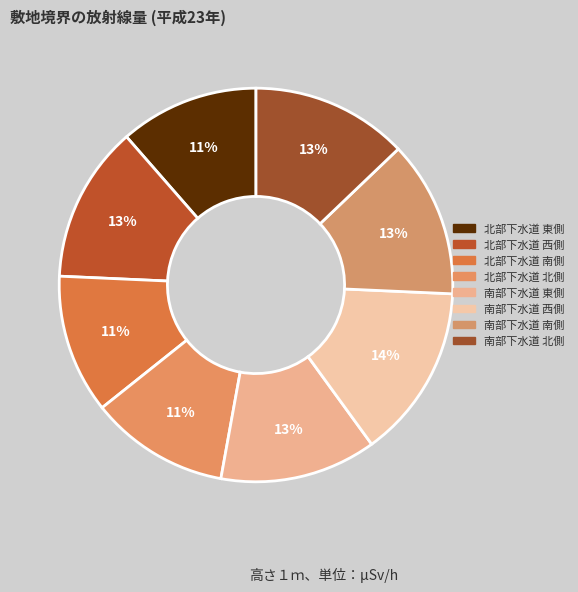

Does any single category account for the majority?

No